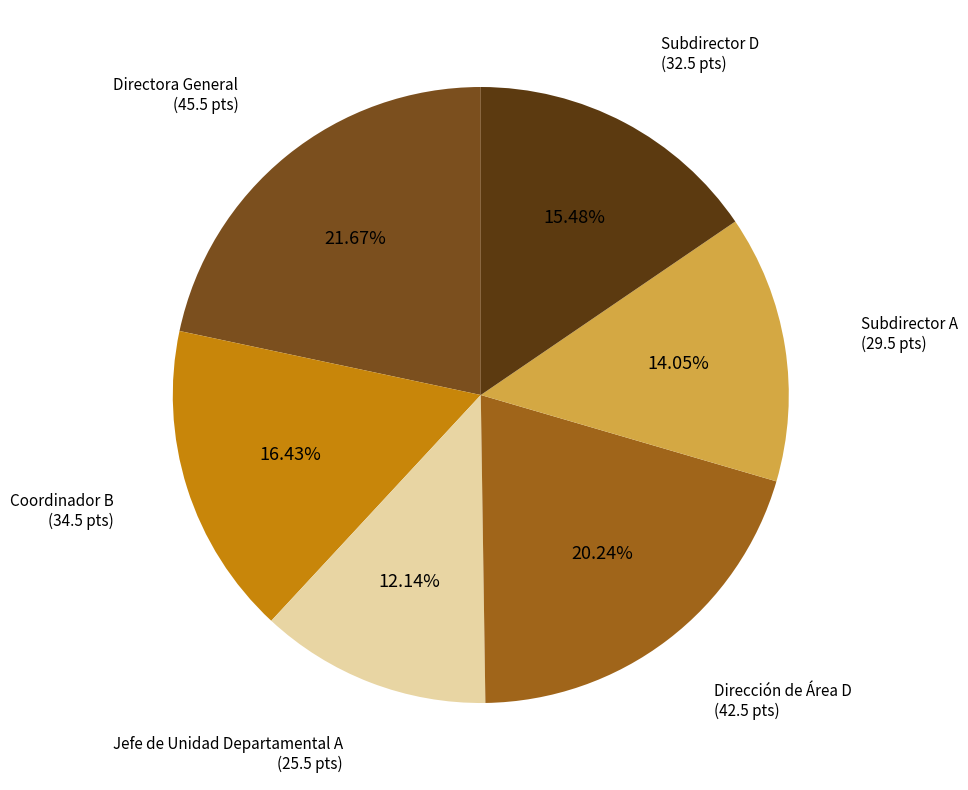

Rank the categories by value from highest to lowest.

Directora General, Dirección de Área D, Coordinador B, Subdirector D, Subdirector A, Jefe de Unidad Departamental A